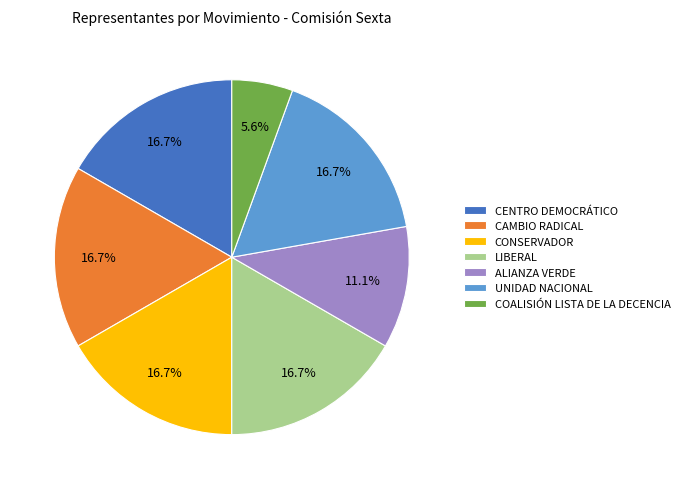

Count the number of slices in the pie.

7